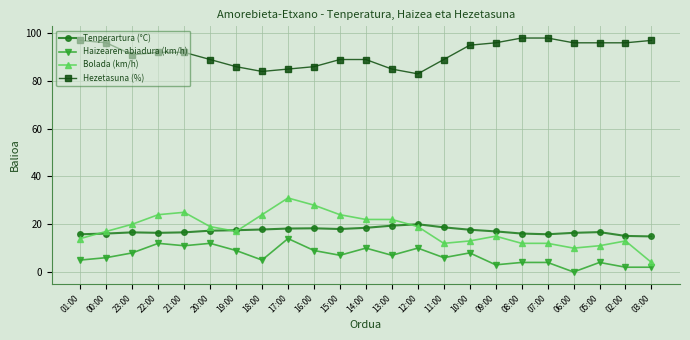

True or false: Hezetasuna (%) and Bolada (km/h) cross at least once.

False